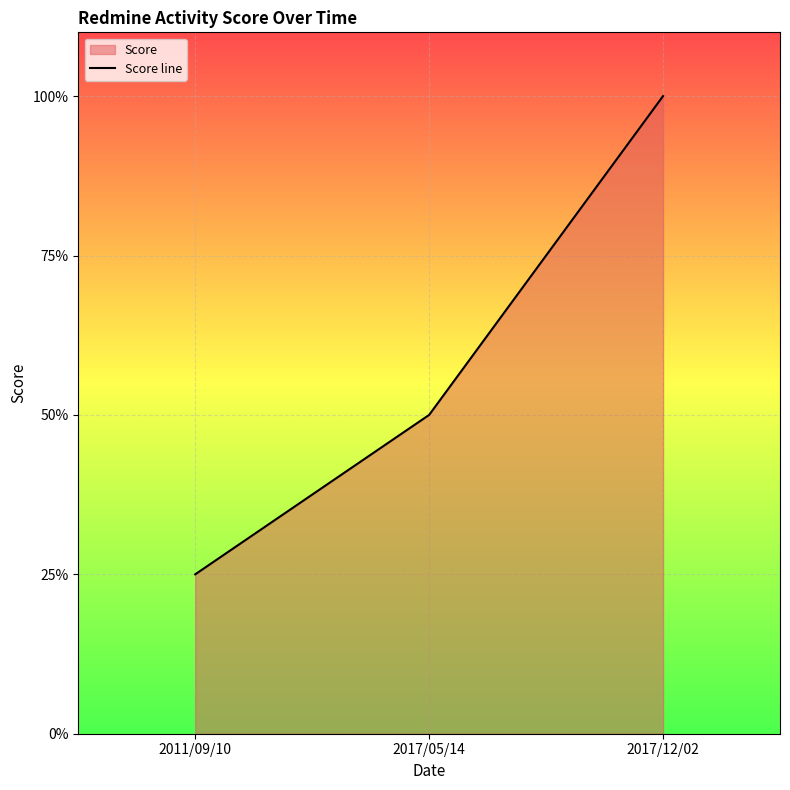

The chart shows a value of 0.2 at 2011/09/10. True or false?

True